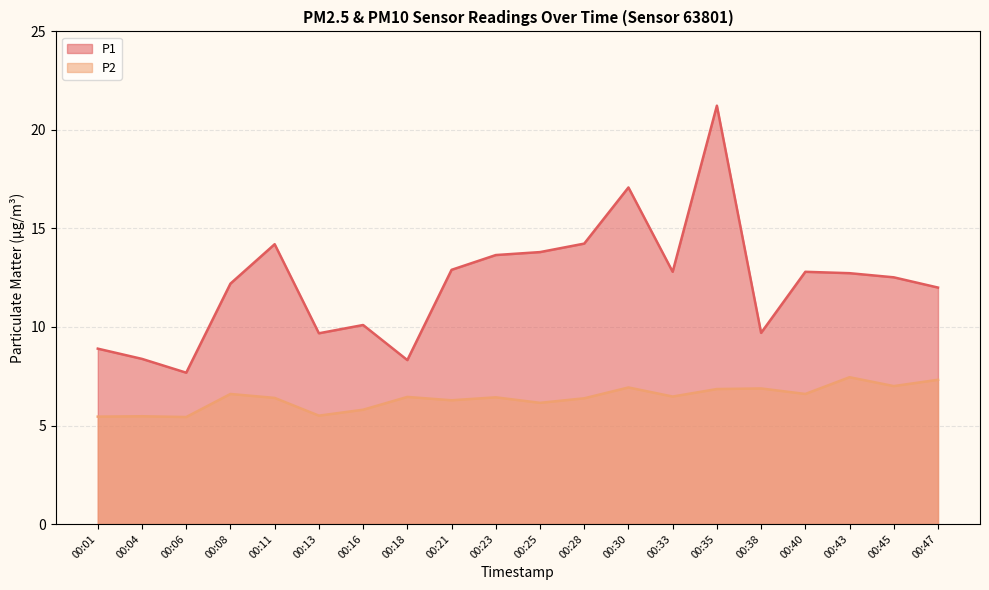

True or false: P1 has more than 2 points higher than both neighbors.

True